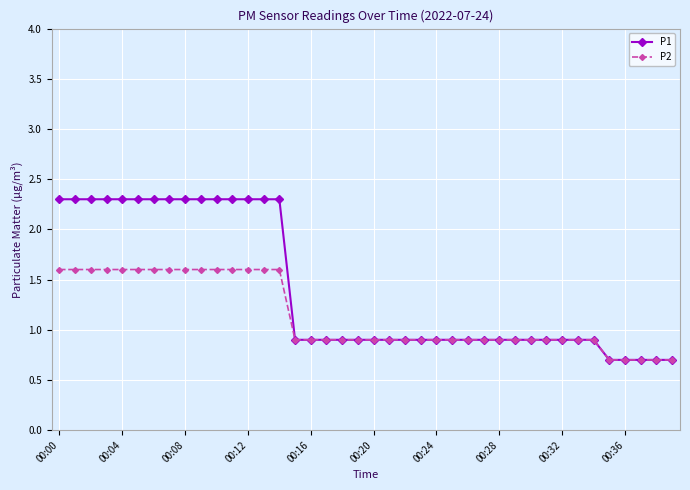

Count the P1 values in the range 0 to 2.

25